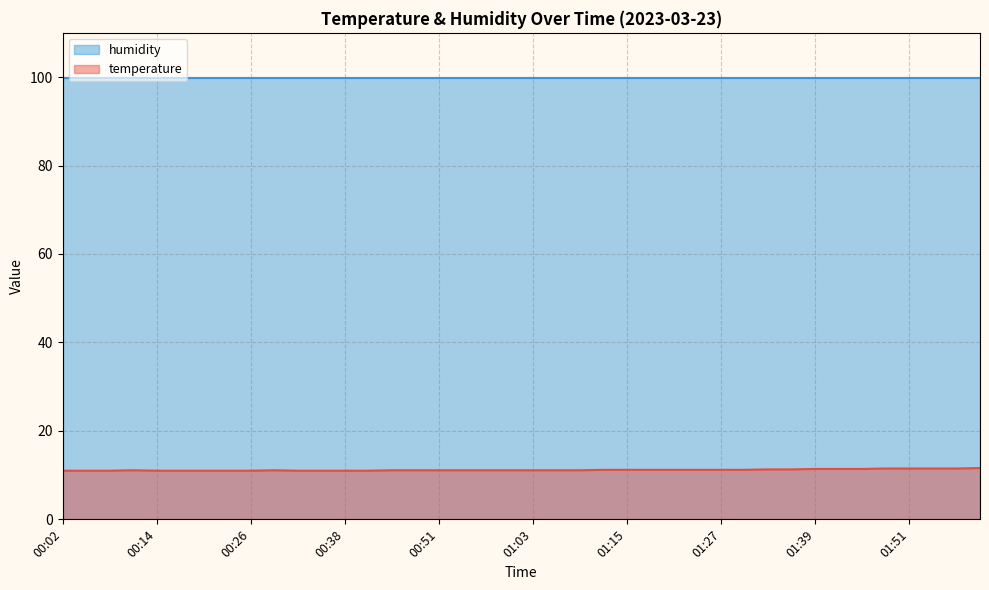

Rank the categories by value from highest to lowest.

02:00, 01:48, 01:51, 01:54, 01:57, 01:39, 01:42, 01:45, 01:33, 01:36, 01:12, 01:15, 01:18, 01:21, 01:24, 01:27, 01:30, 00:11, 00:29, 00:45, 00:48, 00:51, 00:54, 00:57, 01:00, 01:03, 01:06, 01:09, 00:02, 00:05, 00:08, 00:14, 00:17, 00:20, 00:23, 00:26, 00:32, 00:35, 00:38, 00:41